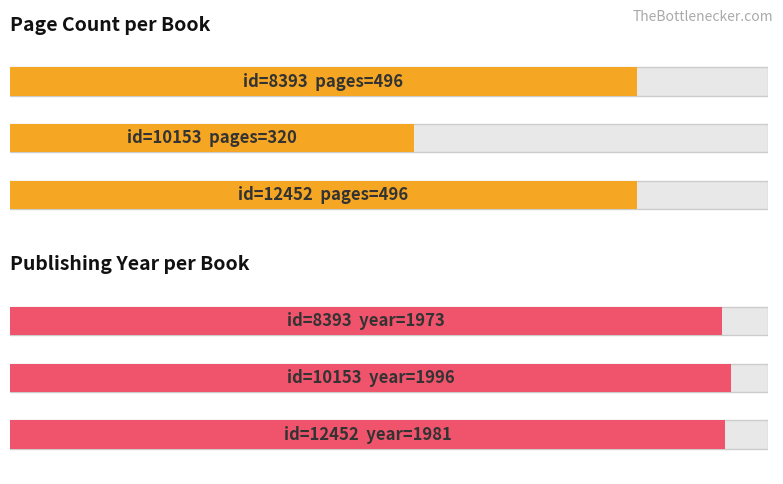

What is the difference between the highest and lowest values at 8393?

1477